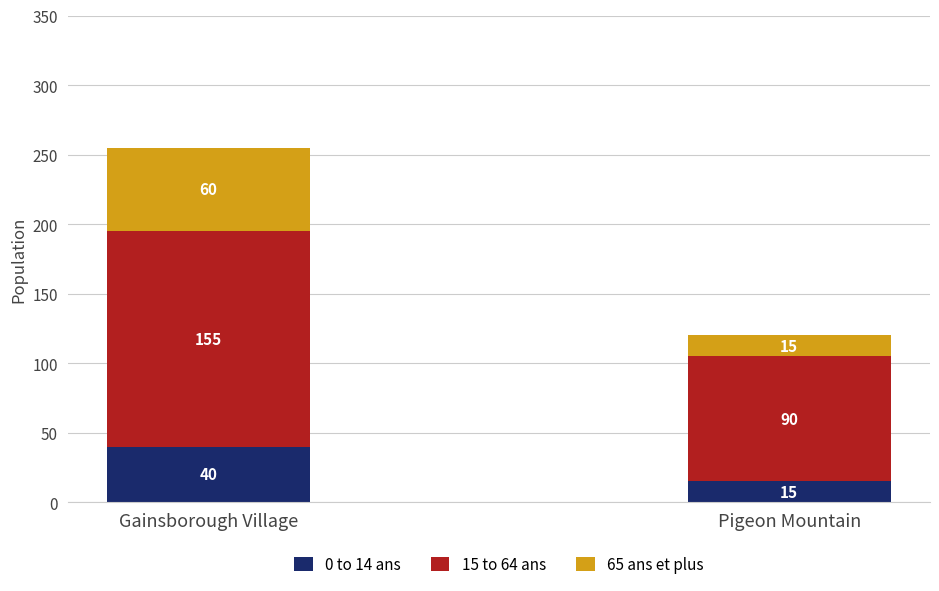

Reading left to right, list the values for the 0 to 14 ans series.

Gainsborough Village=40	Pigeon Mountain=15